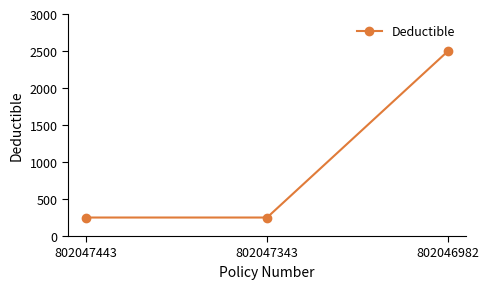

The value at 802047343 is 151. True or false?

False